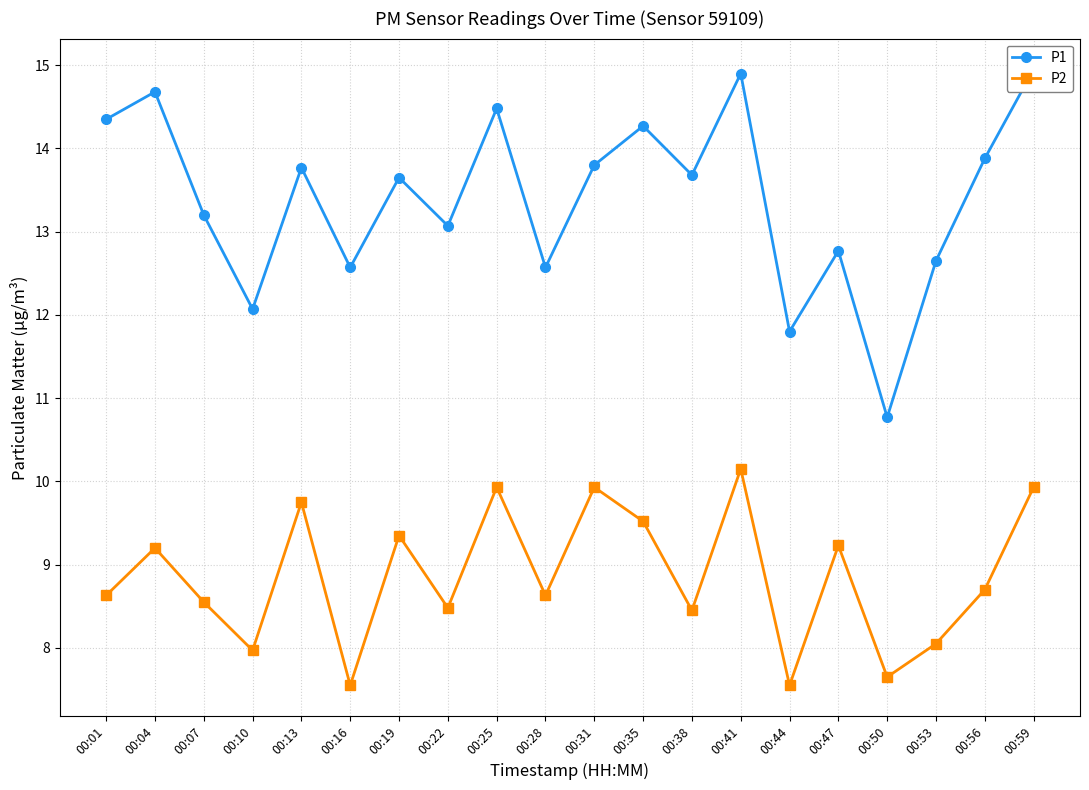

The P2 series shows 9.3 at 00:19. True or false?

True